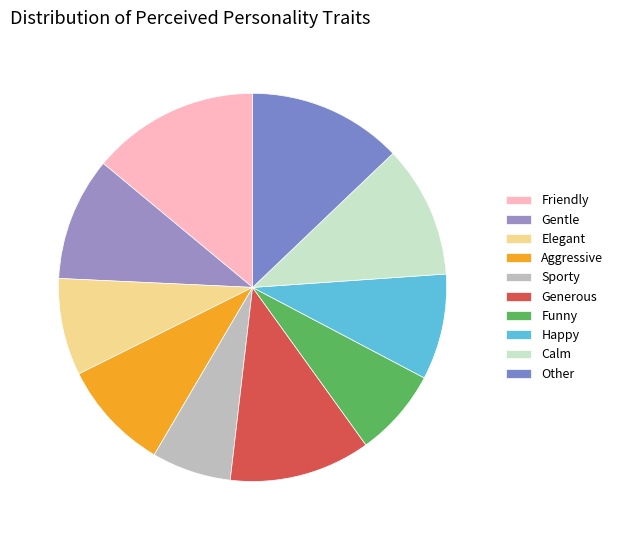

To the nearest percent, what is the difference between the largest and smallest slice percentages?

7%